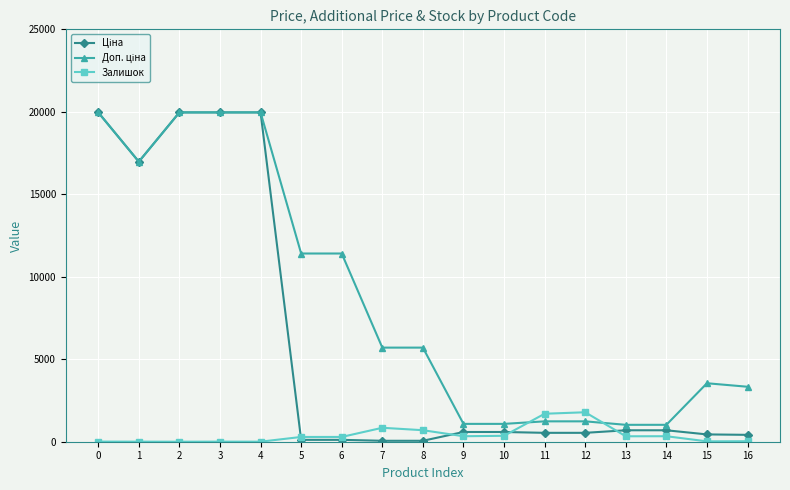

What is the greatest value displayed?

19964.2